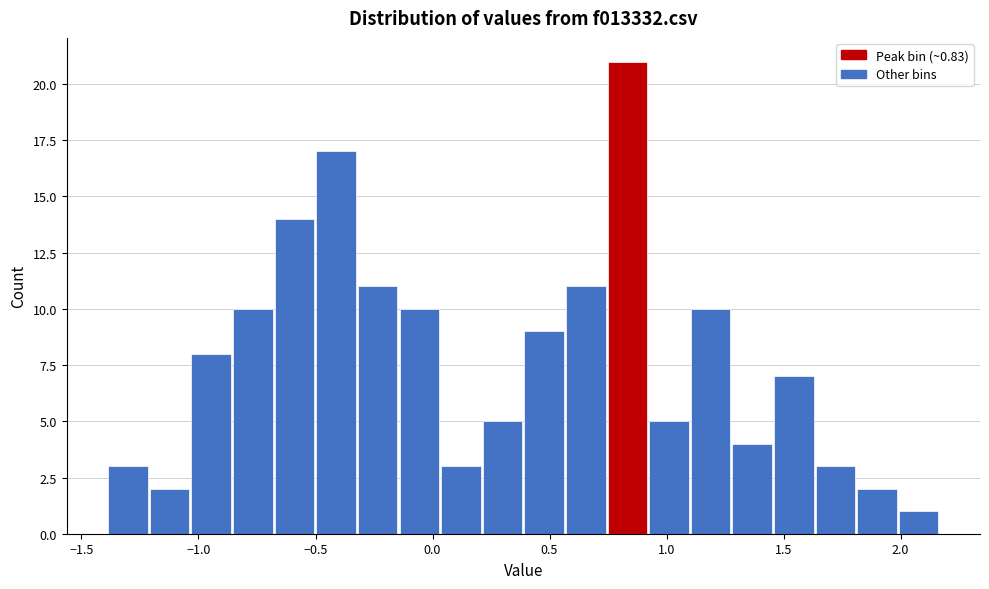

Around what value on the x-axis is the tallest bar? Give the approximate position of its centre, as read against the axis.

0.85